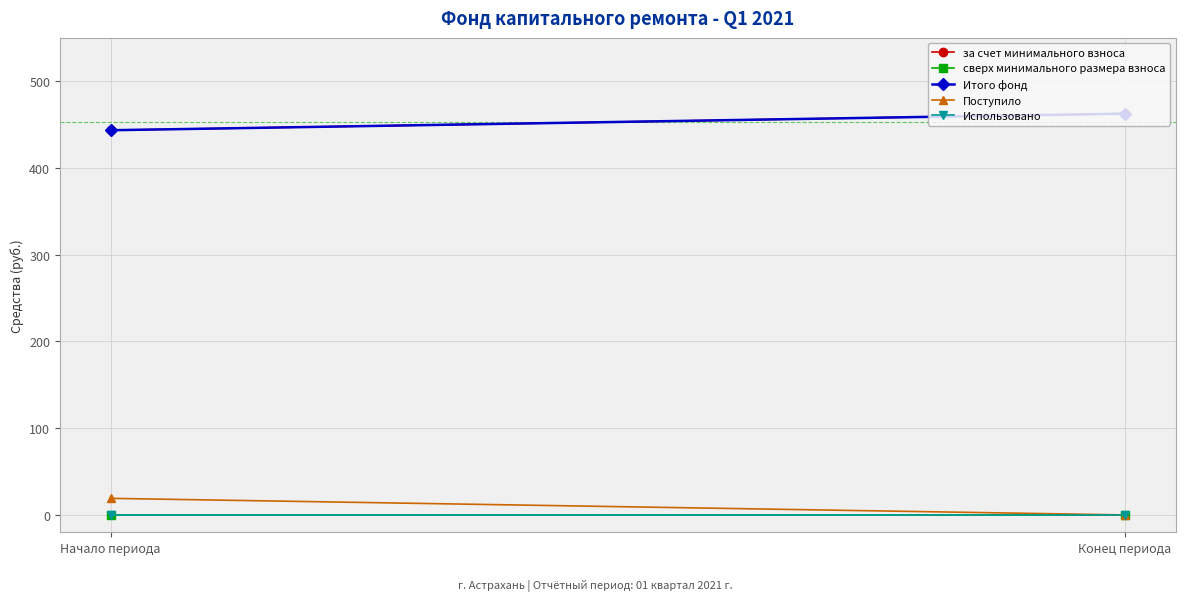

At Начало периода, list the series in order from smallest to largest.

сверх минимального размера взноса, Использовано, Поступило, за счет минимального взноса, Итого фонд